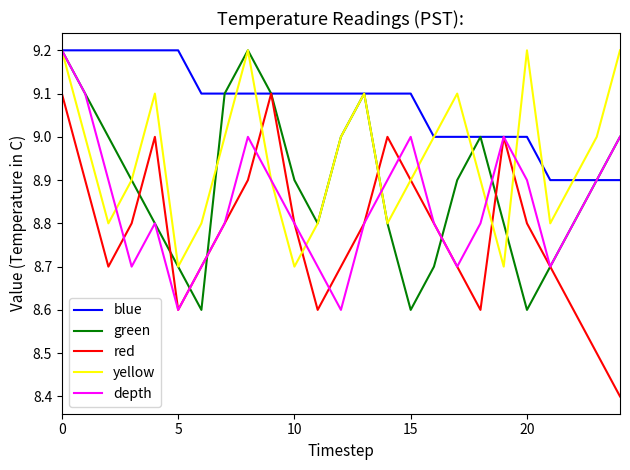

What are all the series names shown in the legend?

blue, green, red, yellow, depth